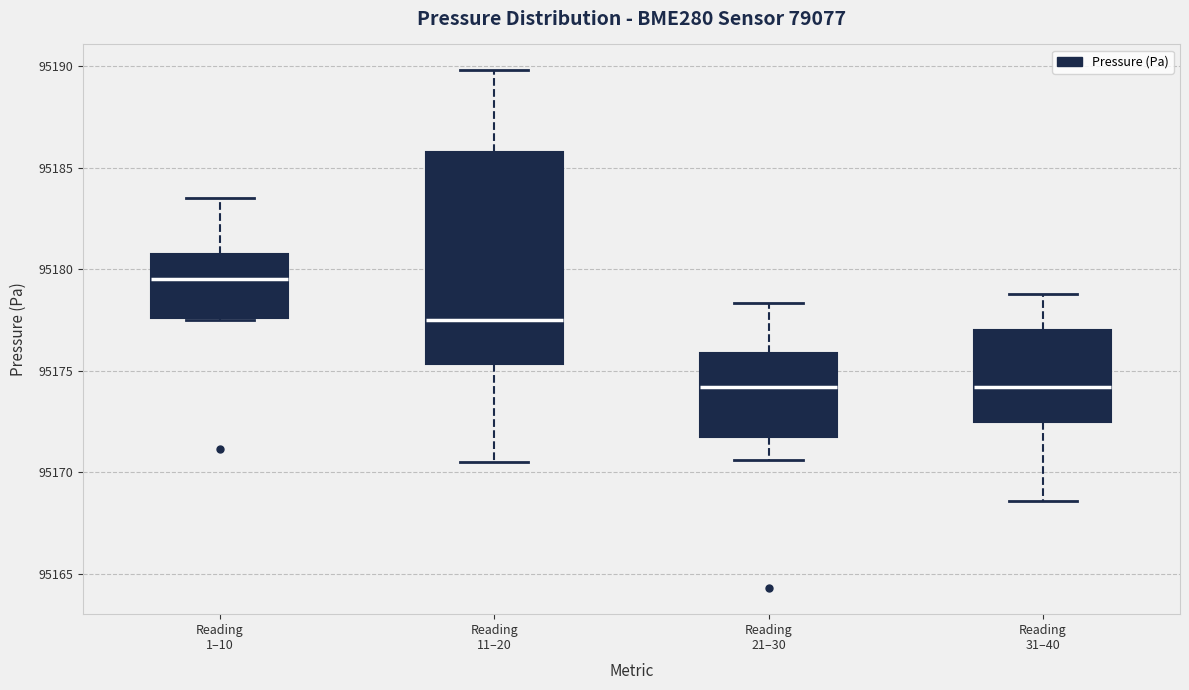

Reading left to right, transcribe this box plot: for each box, give where its median line is, the range the box spans, and where its two whiskers end, as read against the y-axis. The values are not printed on the chart, so give them approximately, as read against the axis.

Reading 1–10: median 95179.5, box 95177.5 to 95181.0, whiskers 95177.5 to 95183.5
Reading 11–20: median 95177.5, box 95175.5 to 95186.0, whiskers 95170.5 to 95190.0
Reading 21–30: median 95174.0, box 95171.5 to 95176.0, whiskers 95170.5 to 95178.5
Reading 31–40: median 95174.0, box 95172.5 to 95177.0, whiskers 95168.5 to 95179.0